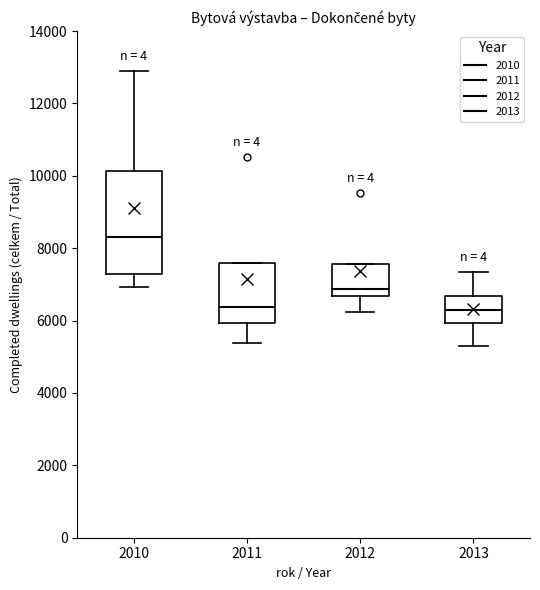

Comparing the boxes themselves (not the whiskers), which one is the tallest?

2010